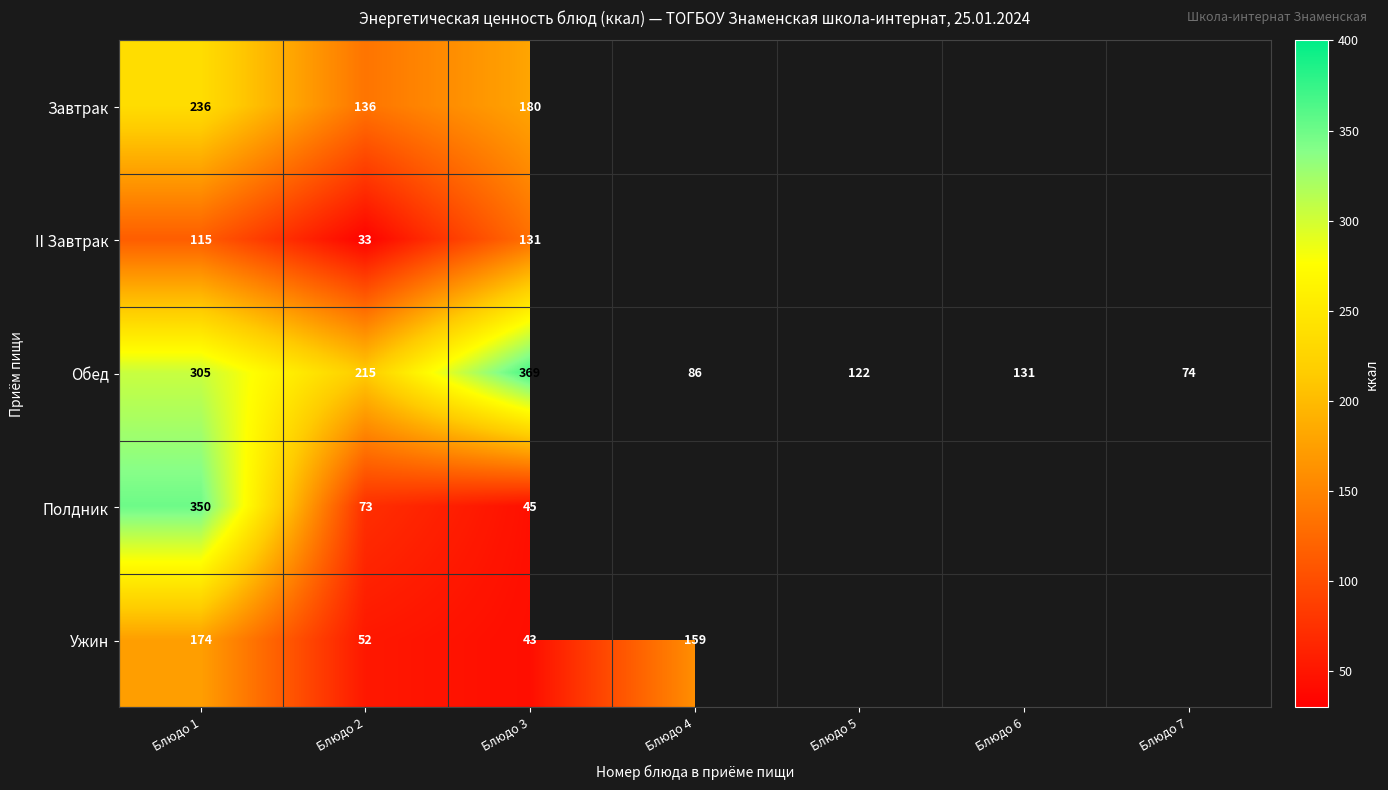

What is the difference between the maximum and minimum values in the Обед series?

295